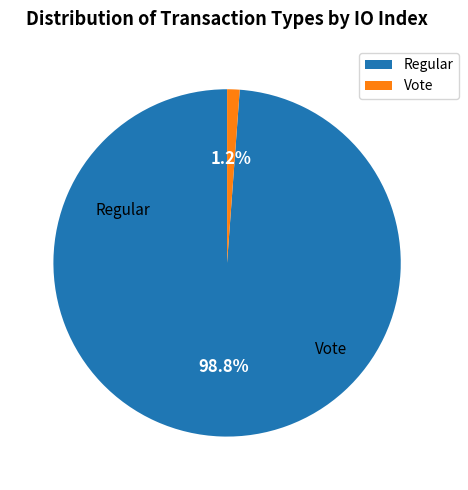

Do Regular and Vote together represent more than half of the pie?

Yes